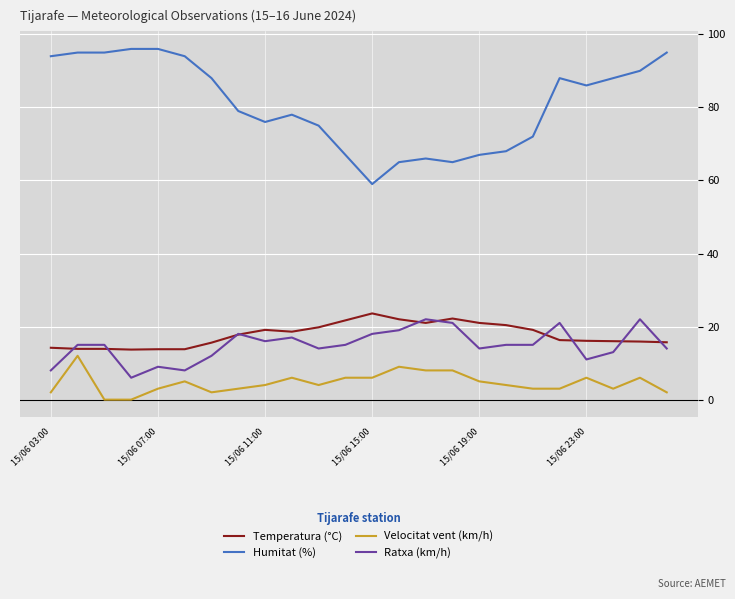

Which series has the largest total across all categories?

Humitat (%)